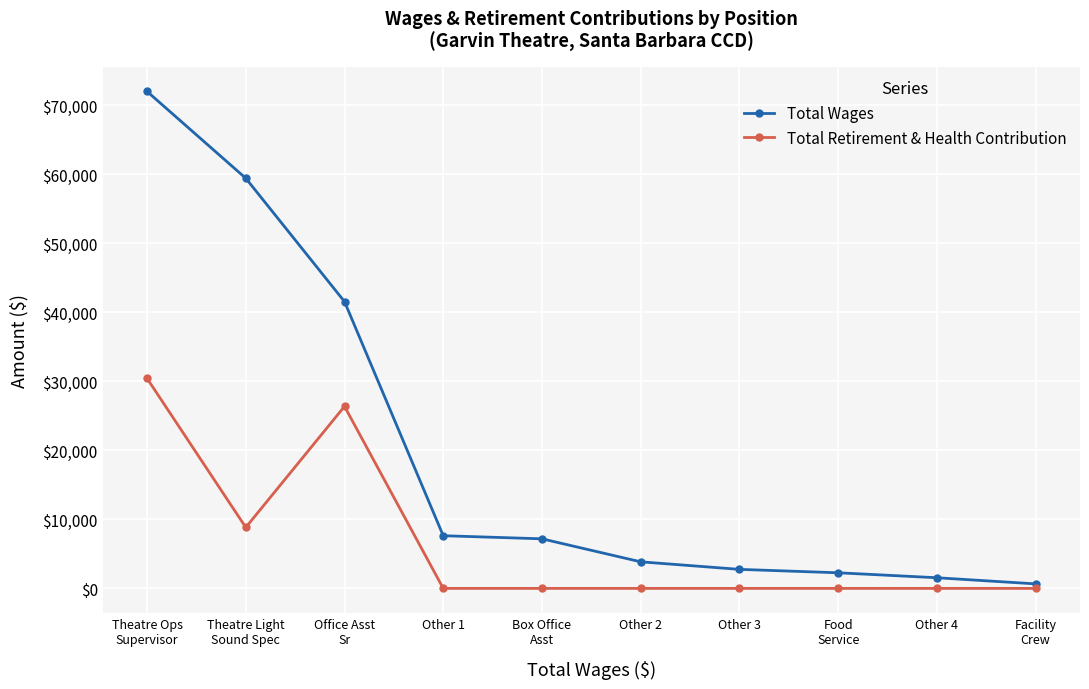

True or false: Total Wages and Total Retirement & Health Contribution intersect in this chart.

False